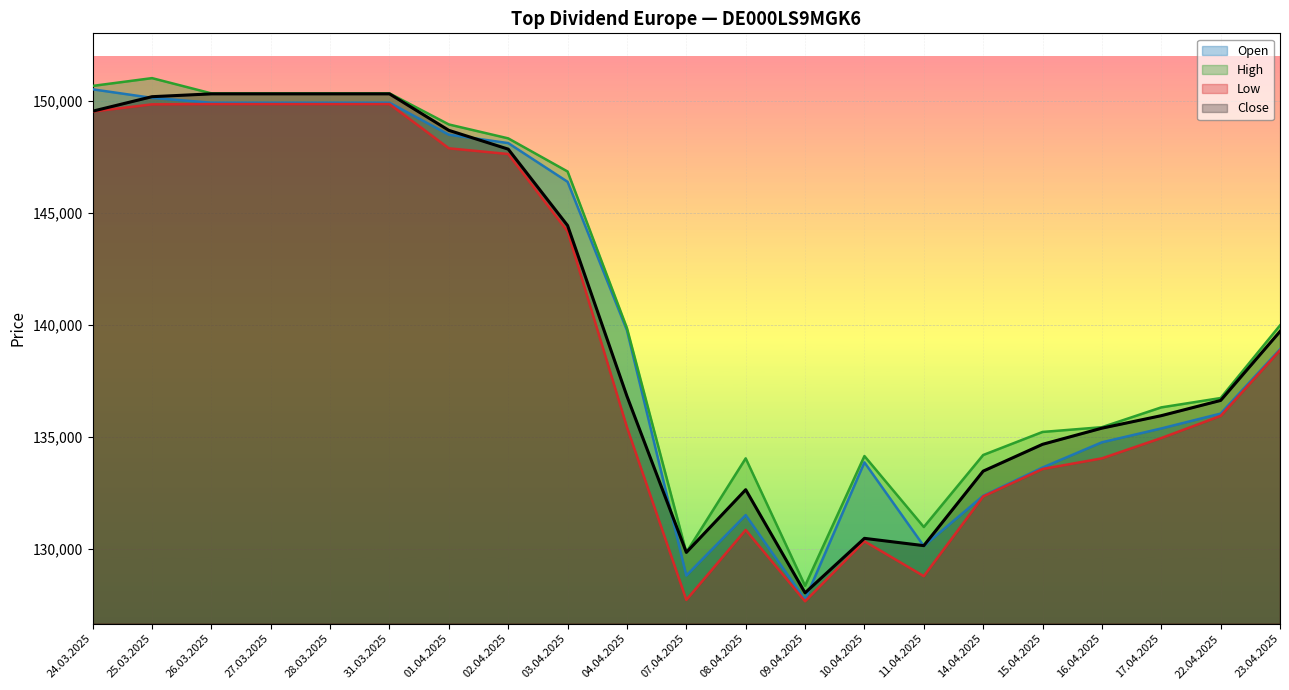

How many data points in Close are less than 136801?

10